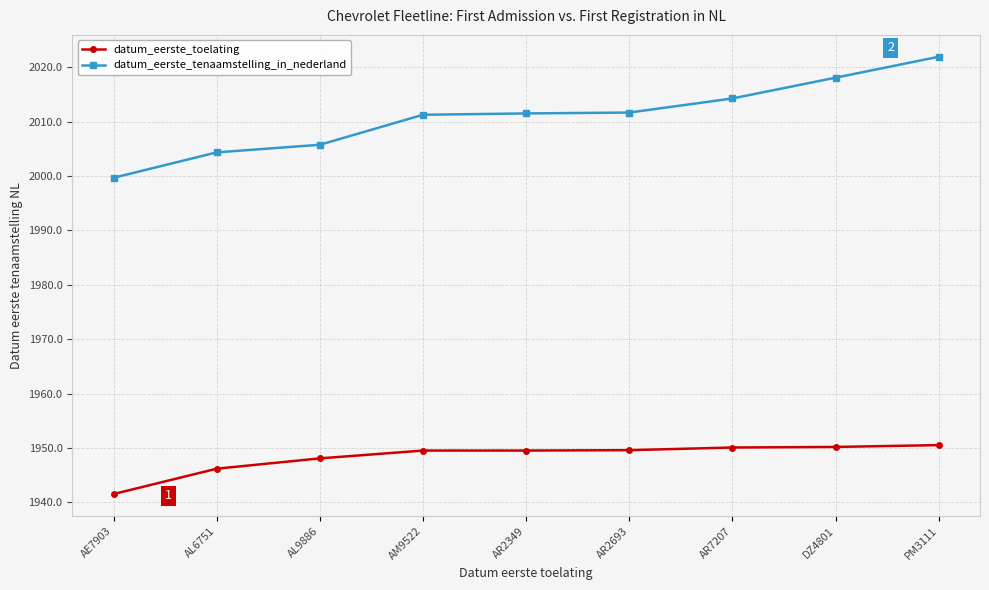

What is the difference between the maximum and second lowest values in the datum_eerste_toelating series?

4.3